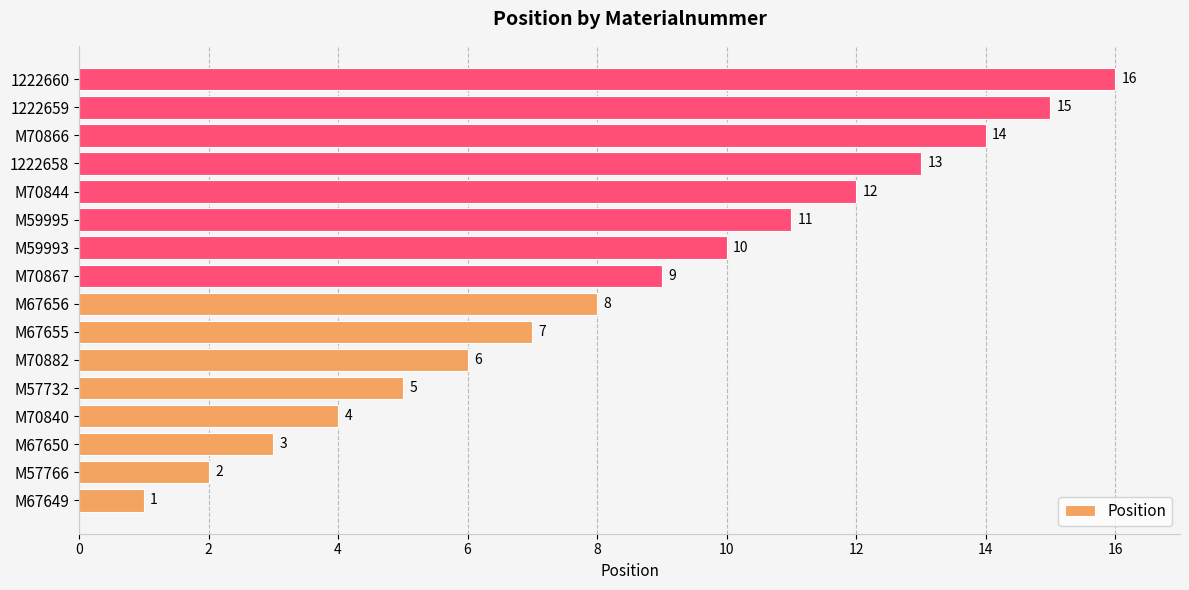

Does the chart contain any negative values?

No